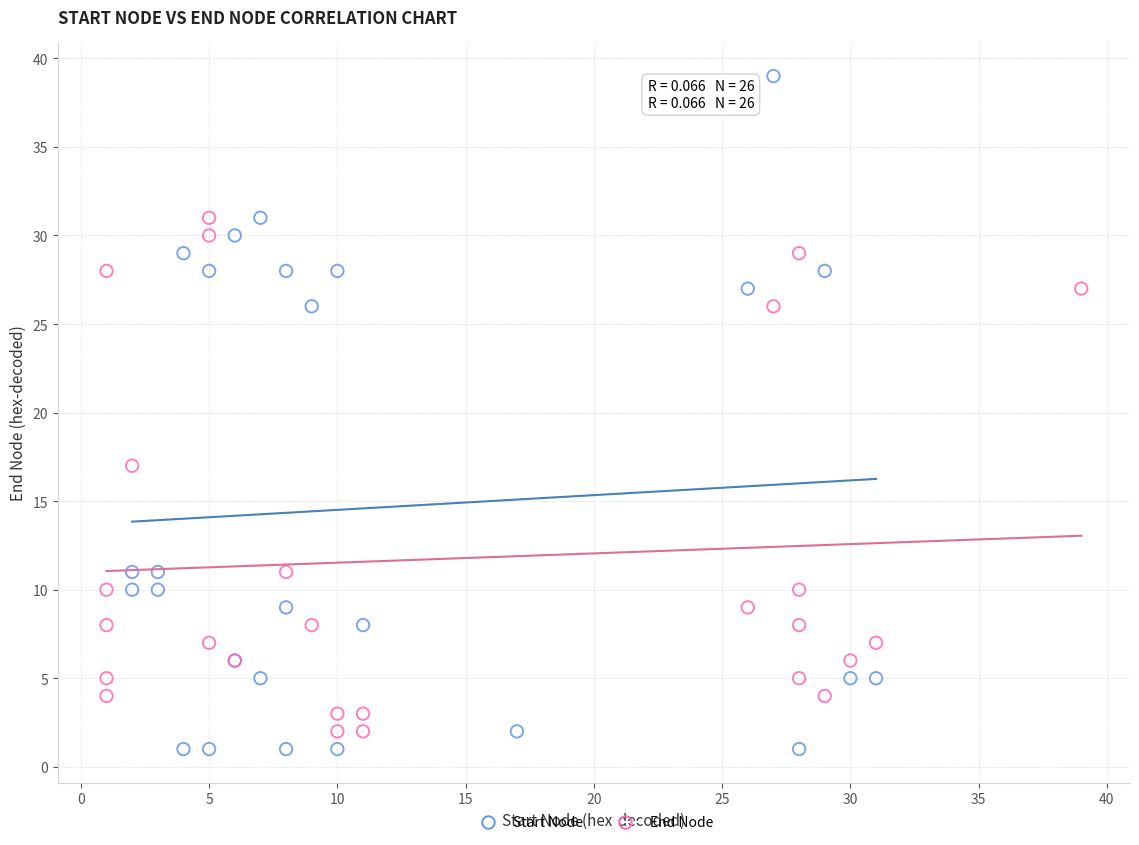

Which series reaches the maximum Y coordinate?

Start Node